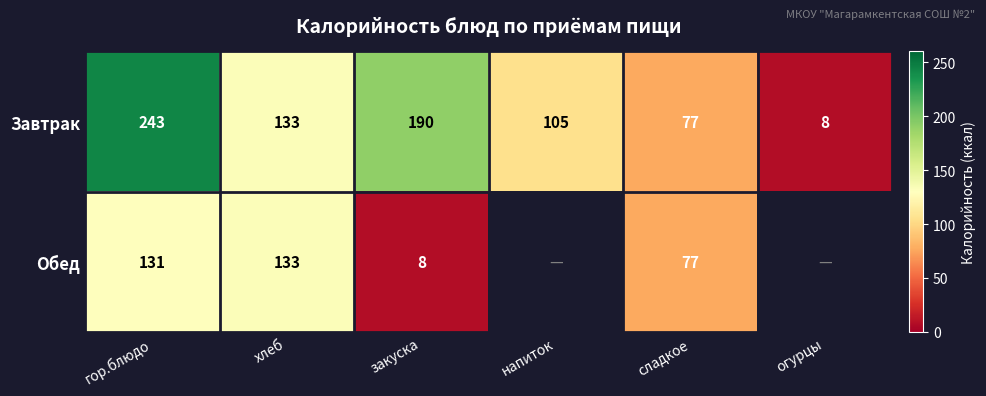

Rank the categories by Завтрак value from lowest to highest.

огурцы, сладкое, напиток, хлеб, закуска, гор.блюдо